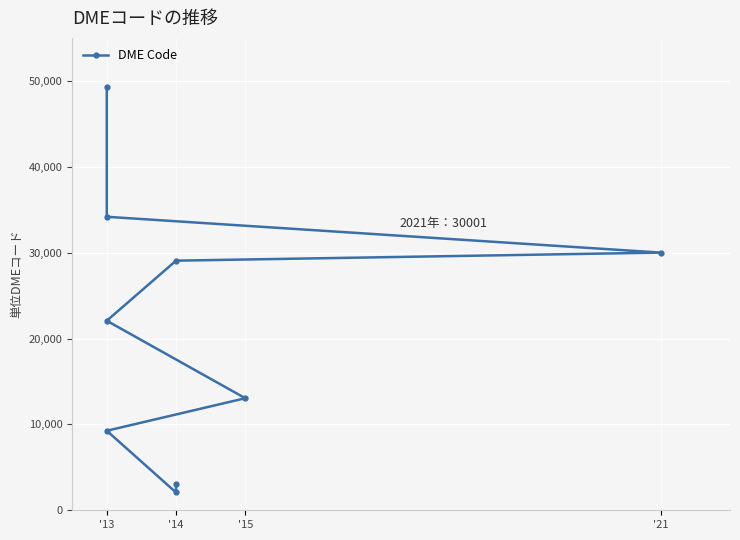

Reading left to right, extract all data points from this chart.

3099	2073	9259	13047	22068	29062	30001	34171	49243